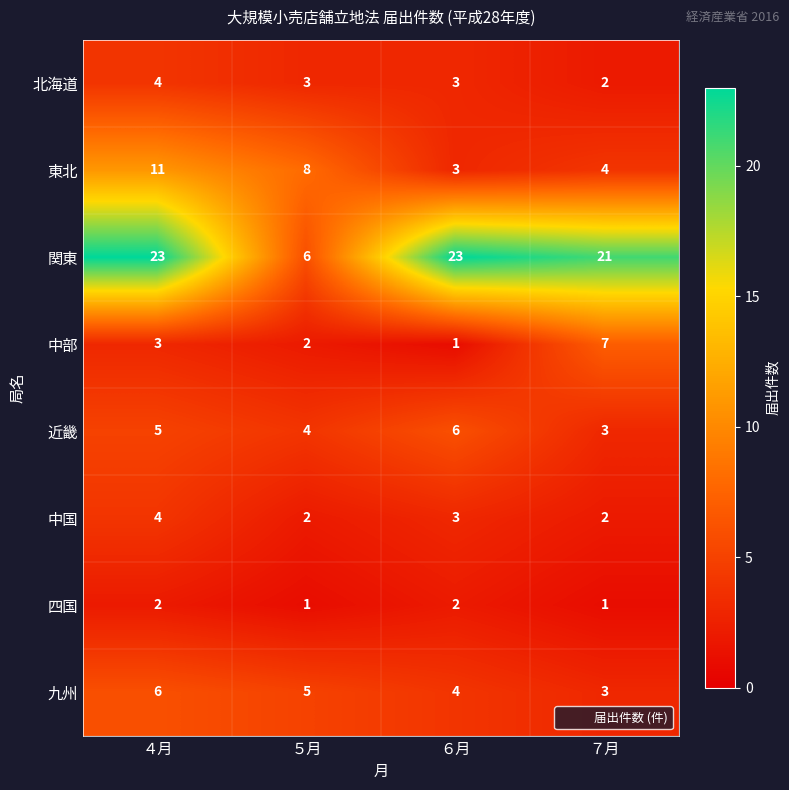

What is the approximate value of 中国 at ６月?

3